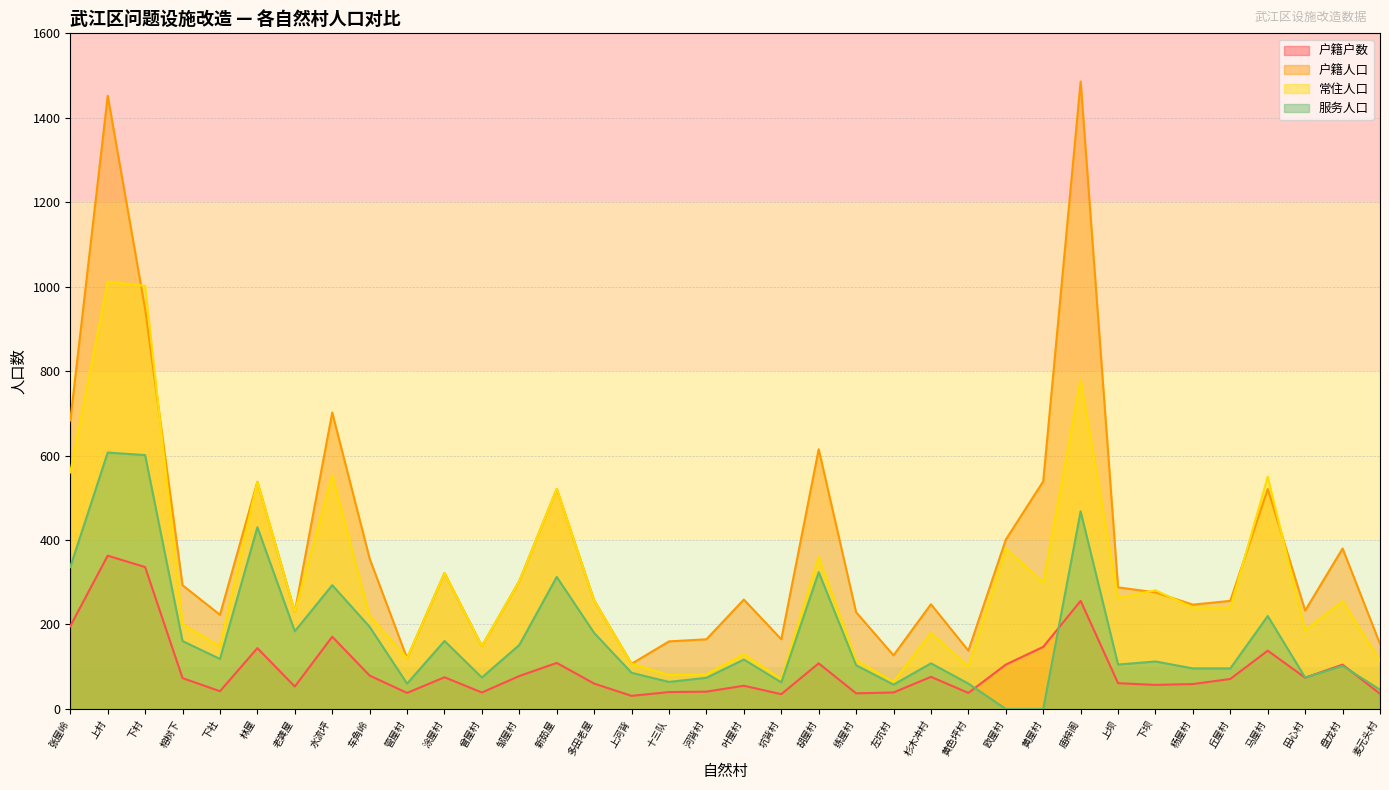

What is the maximum value shown in the chart?

1486.0